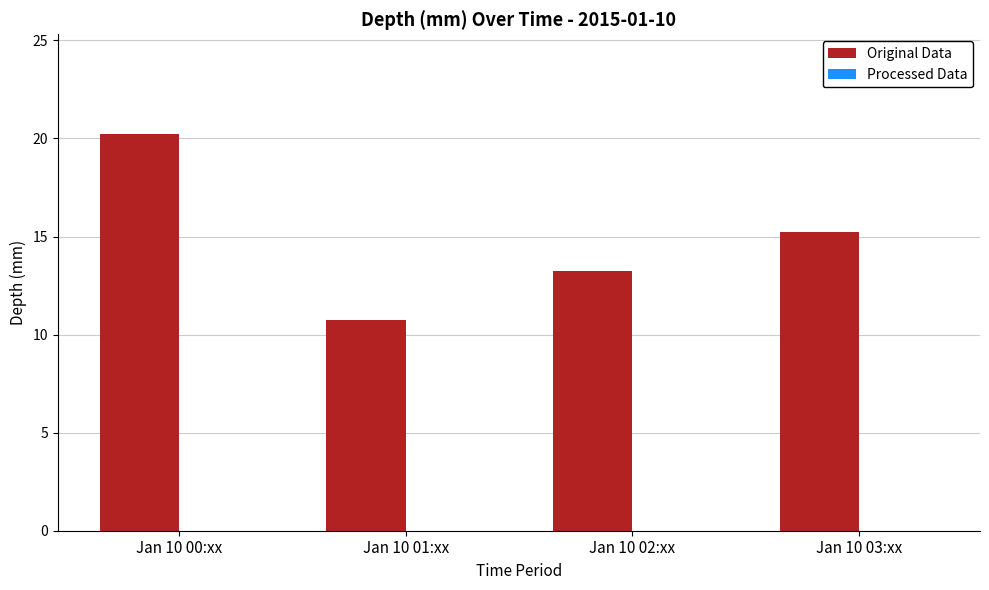

What is the change in value from Jan 10 01:xx to Jan 10 03:xx?

+4.5